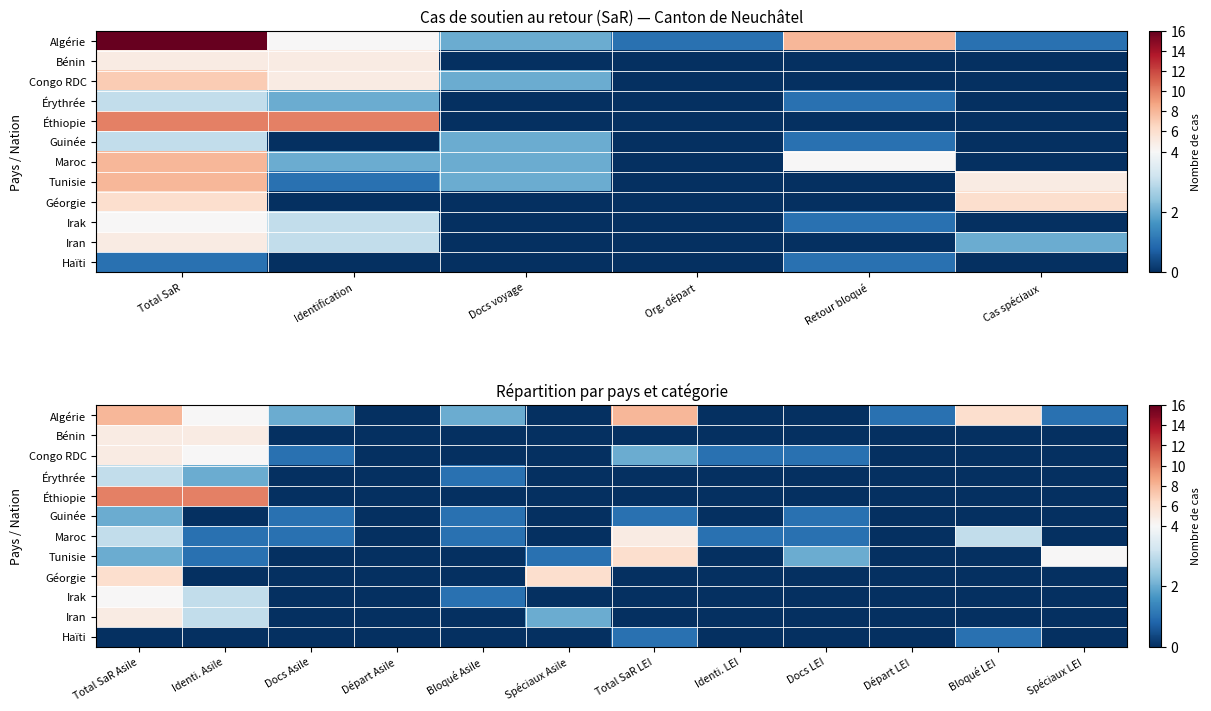

Is it true that Maroc equals 0 at Spéciaux Asile?

True